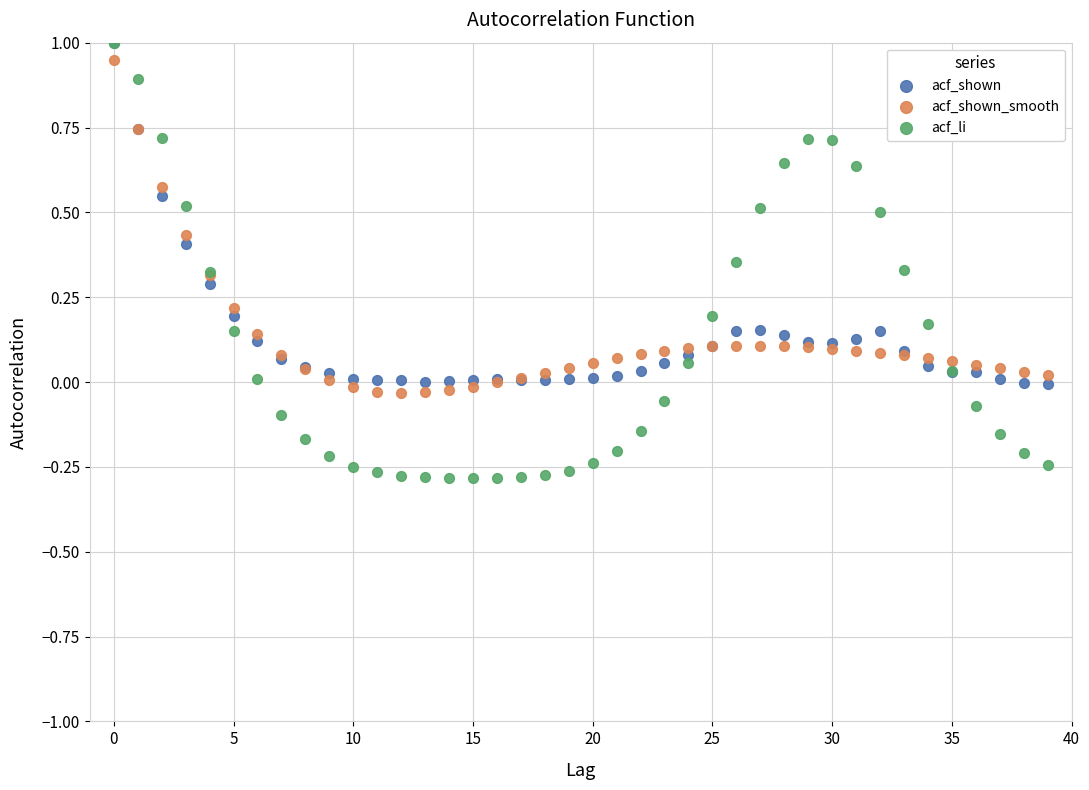

What are all the series names shown in the legend?

acf_shown, acf_shown_smooth, acf_li